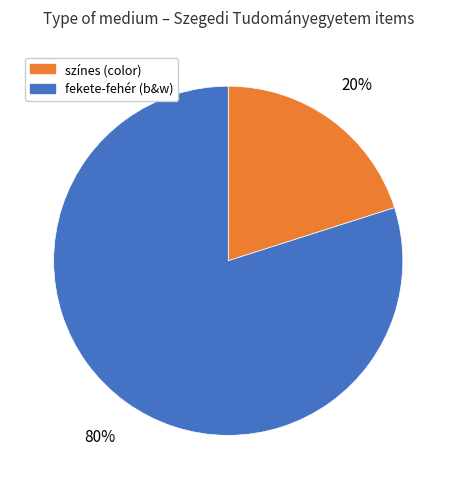

To the nearest percent, what is the difference between the largest and smallest slice percentages?

60%